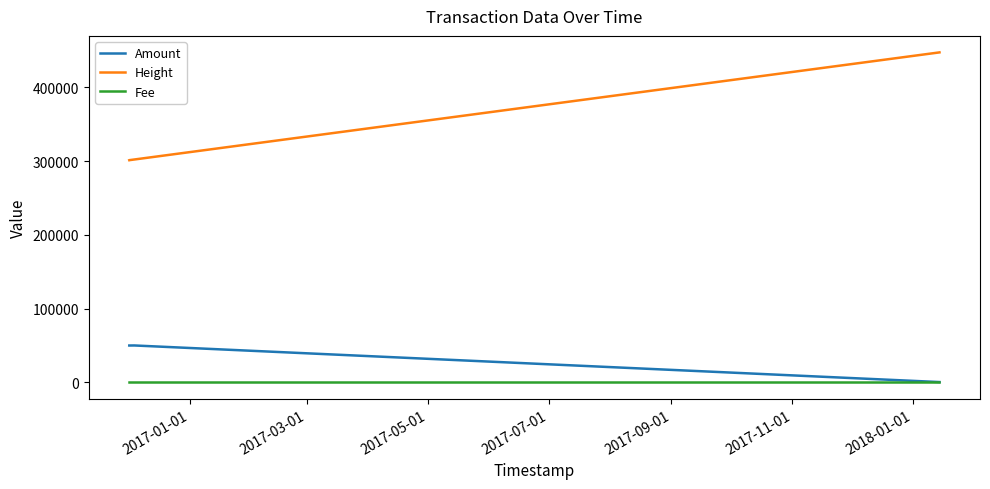

What is the maximum value shown in the chart?

447258.0